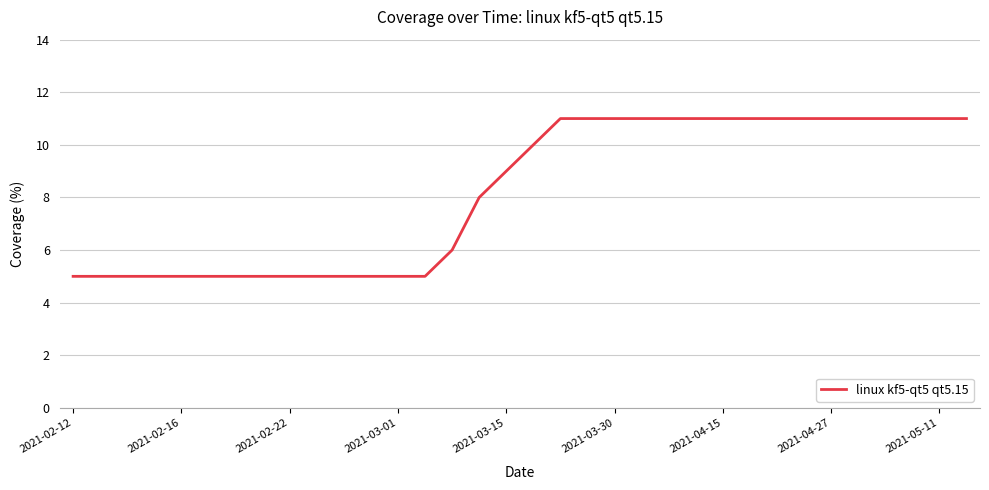

What is the smallest value displayed?

5